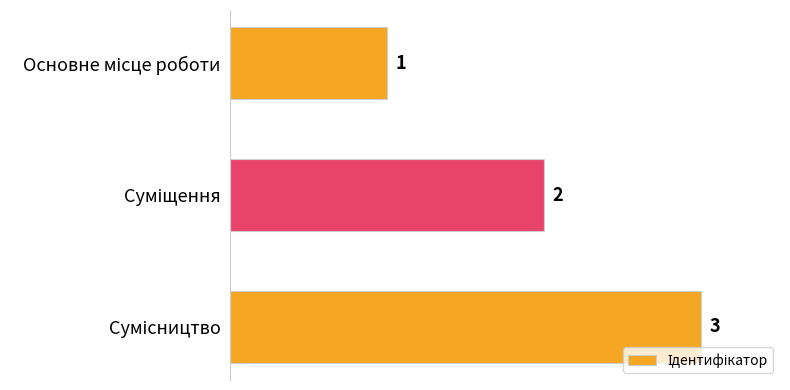

What is the sum of all values?

6